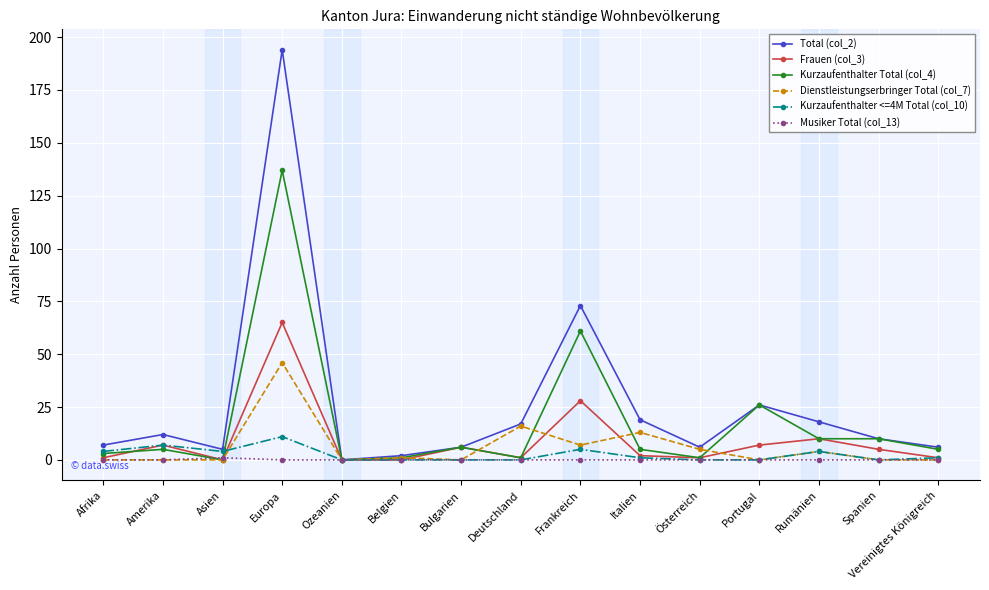

What is the greatest value displayed?

194